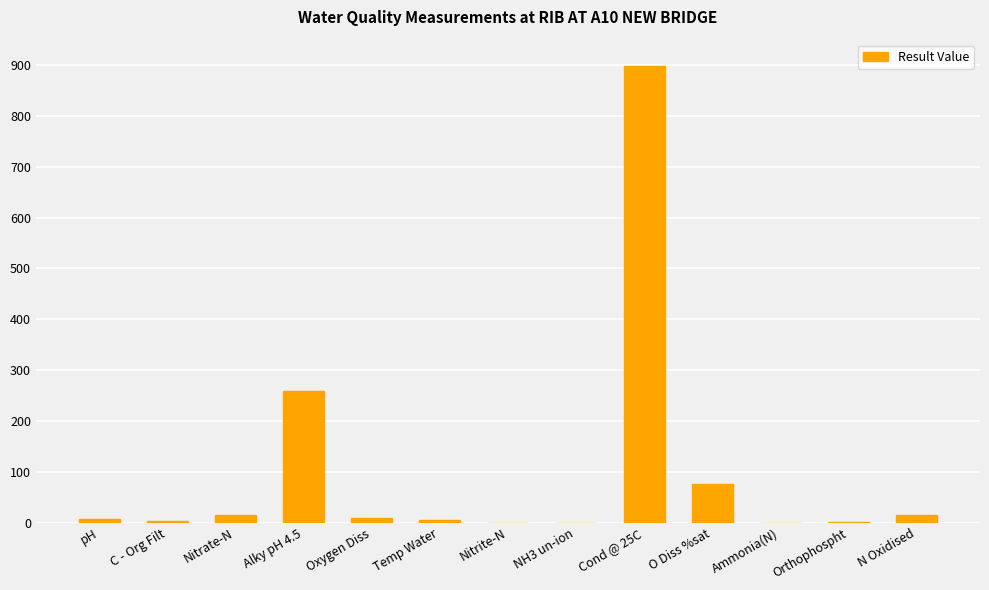

How many distinct data groups are displayed?

1